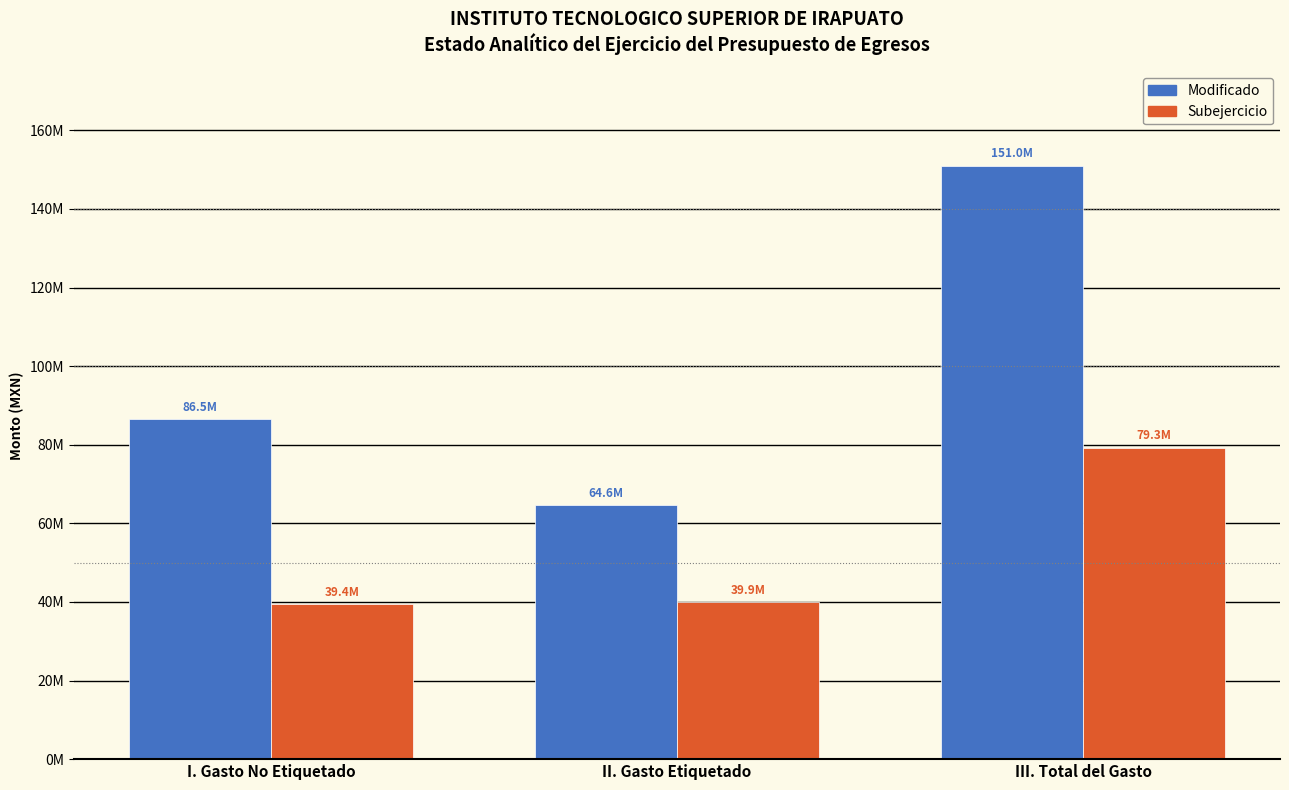

What is the highest value of the Modificado series?

151047167.7